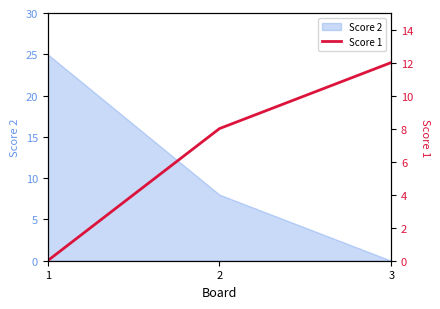

What is the value of the 2nd point from the left?

8